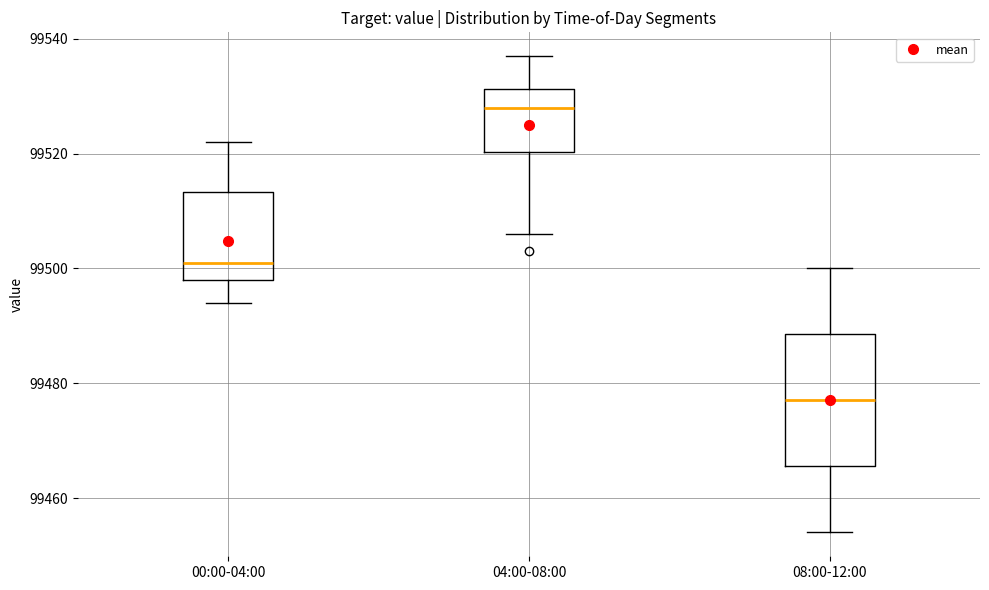

Which box is the tallest, from its lower edge to its upper edge?

08:00-12:00